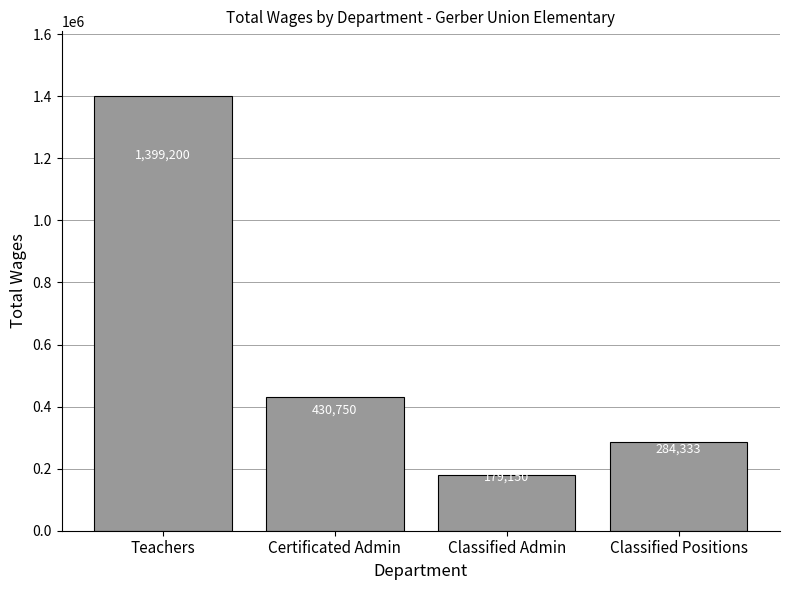

Where does the data first go above 430750?

Teachers